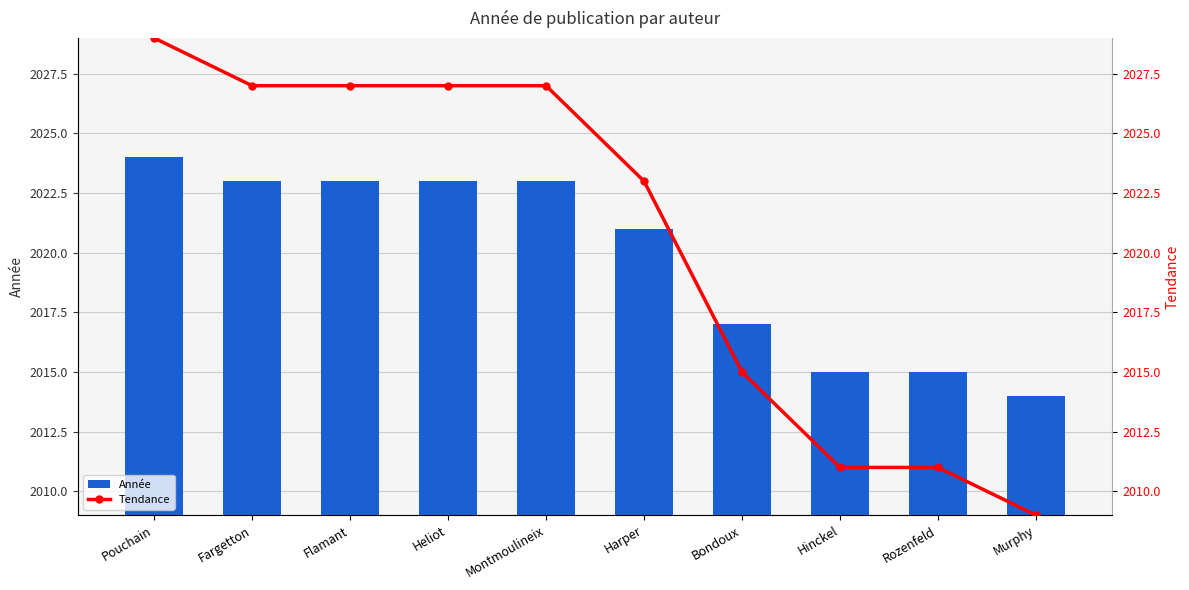

Rank the series by their average value, from highest to lowest.

Tendance, Année